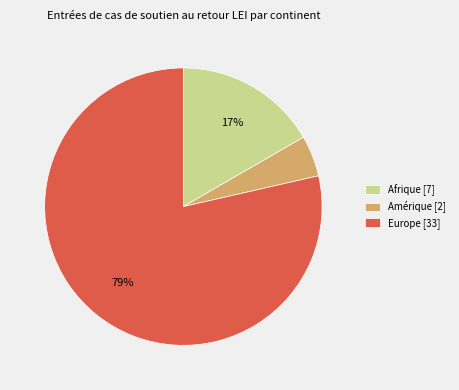

Does any single category account for the majority?

Yes